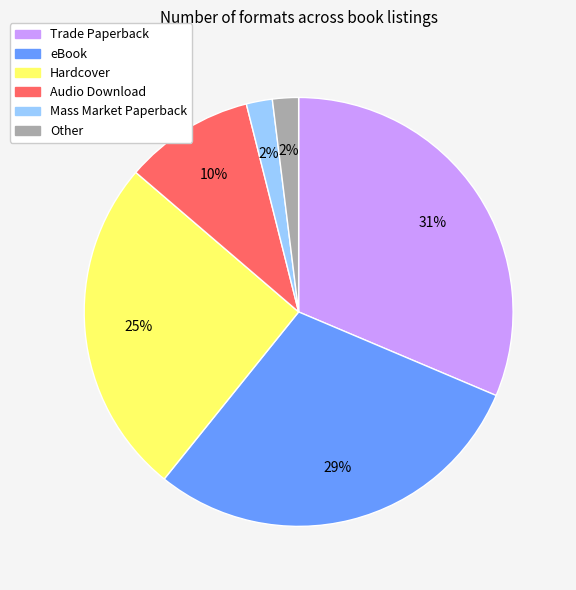

Does Trade Paperback represent more than half of the total?

No